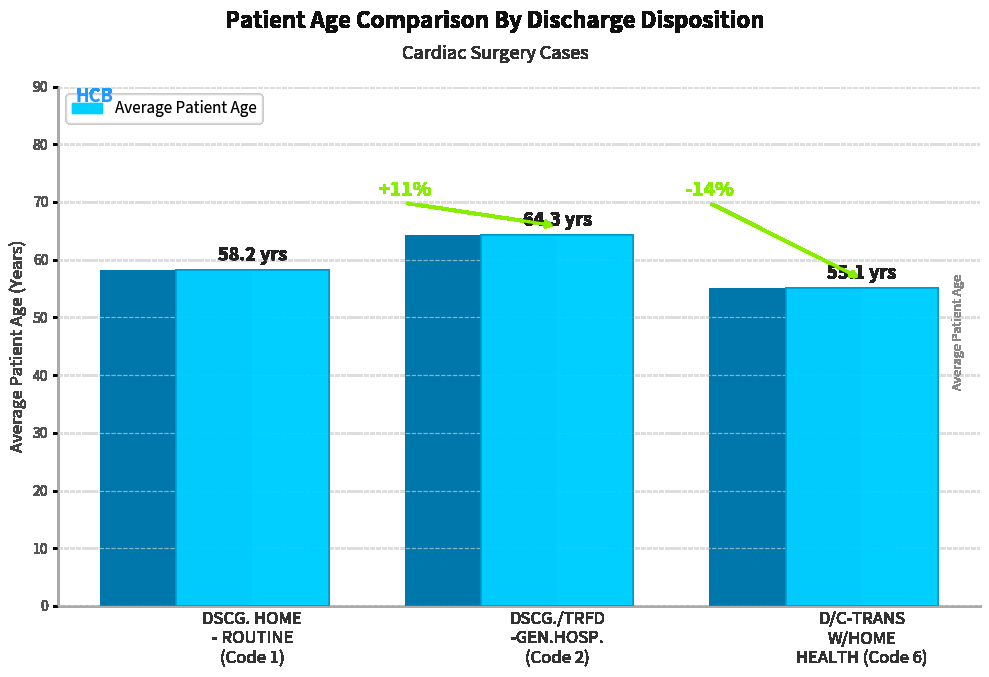

What is the ratio of the value at DSCG. HOME
- ROUTINE
(Code 1) to the value at DSCG./TRFD
-GEN.HOSP.
(Code 2)?

0.9